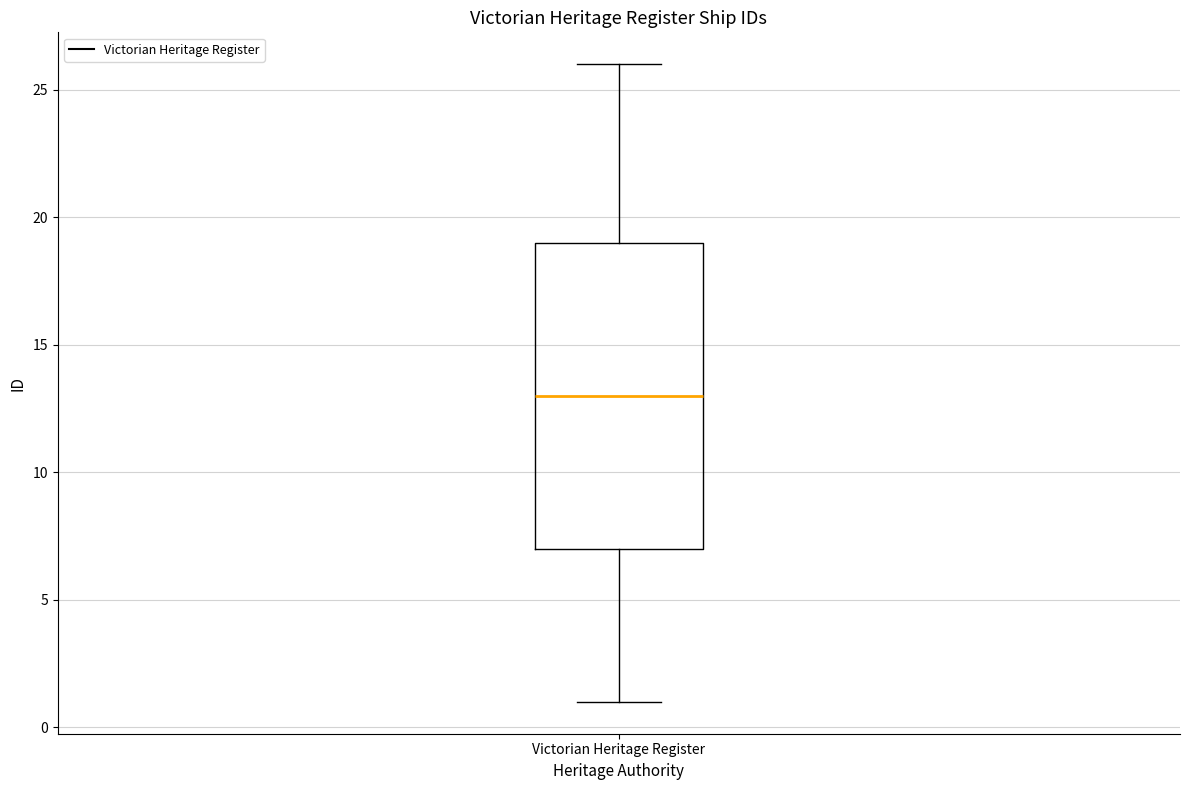

Transcribe this box plot: give where the median line is, the range the box spans, and where the two whiskers end, as read against the y-axis. The values are not printed on the chart, so give them approximately, as read against the axis.

median 13, box 7 to 19, whiskers 1 to 26